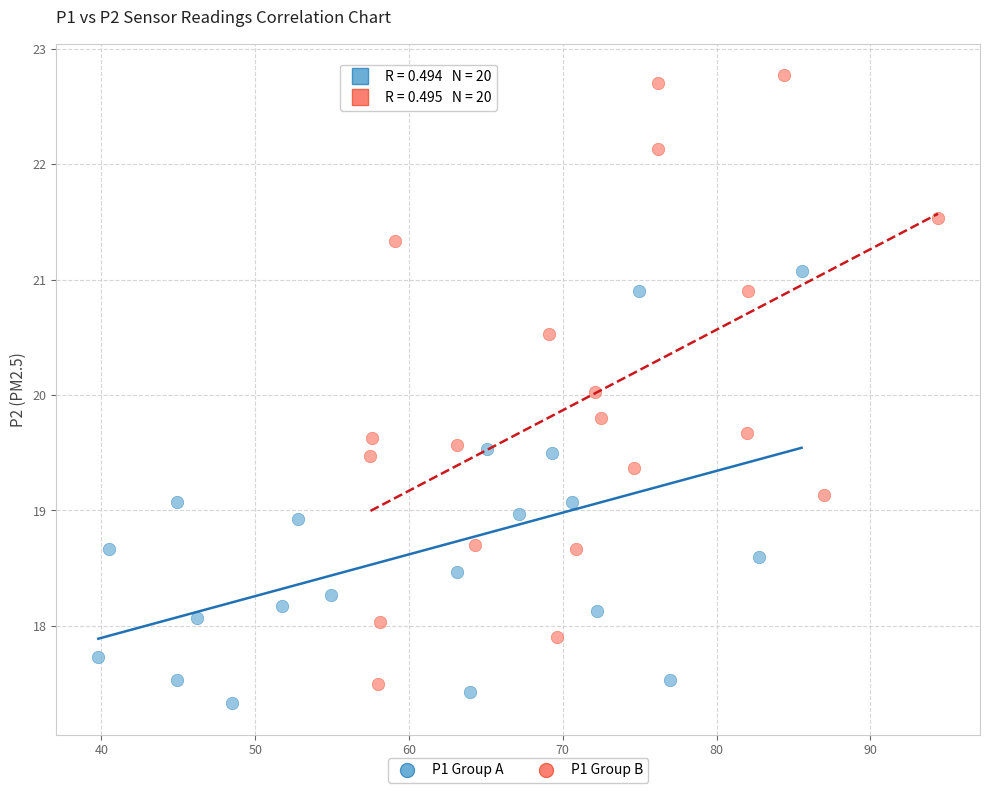

What are all the series names shown in the legend?

P1 Group A, P1 Group B